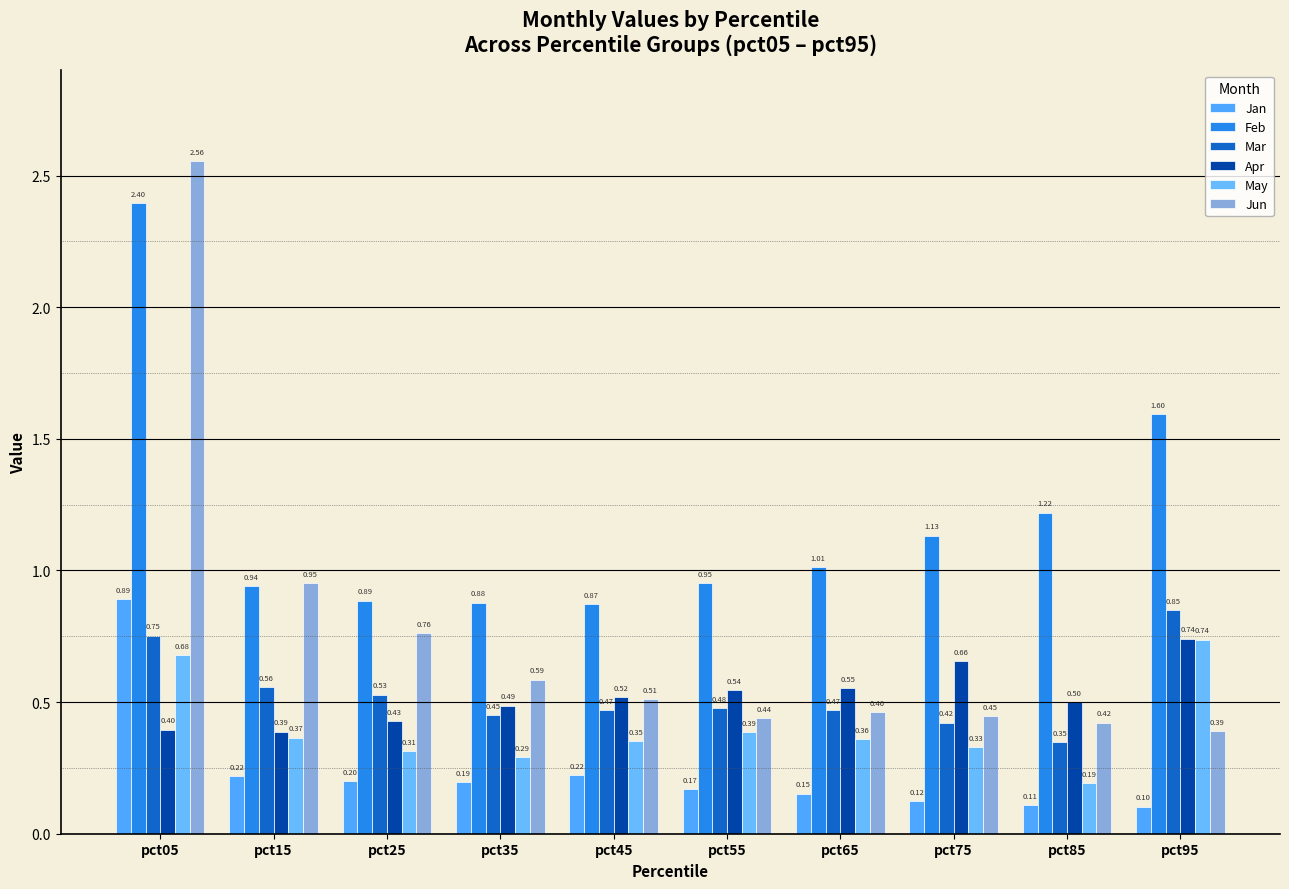

Rank the categories by Feb value from highest to lowest.

pct05, pct95, pct85, pct75, pct65, pct55, pct15, pct25, pct35, pct45